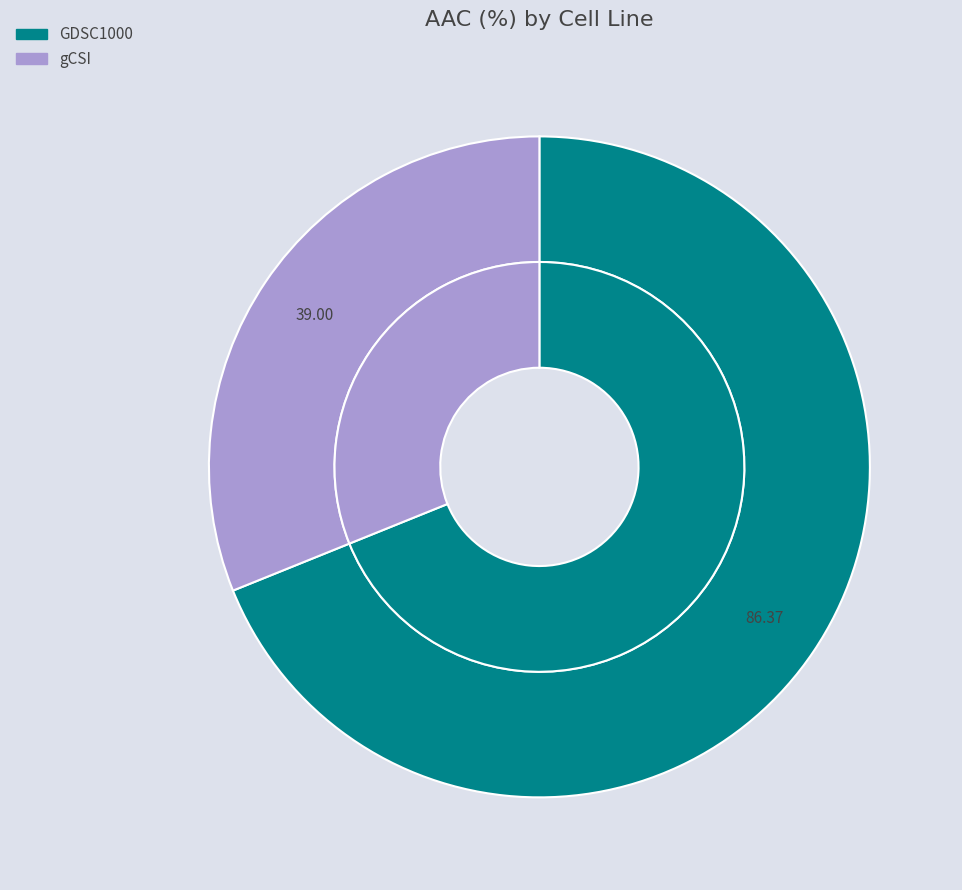

Count the number of slices in the pie.

2